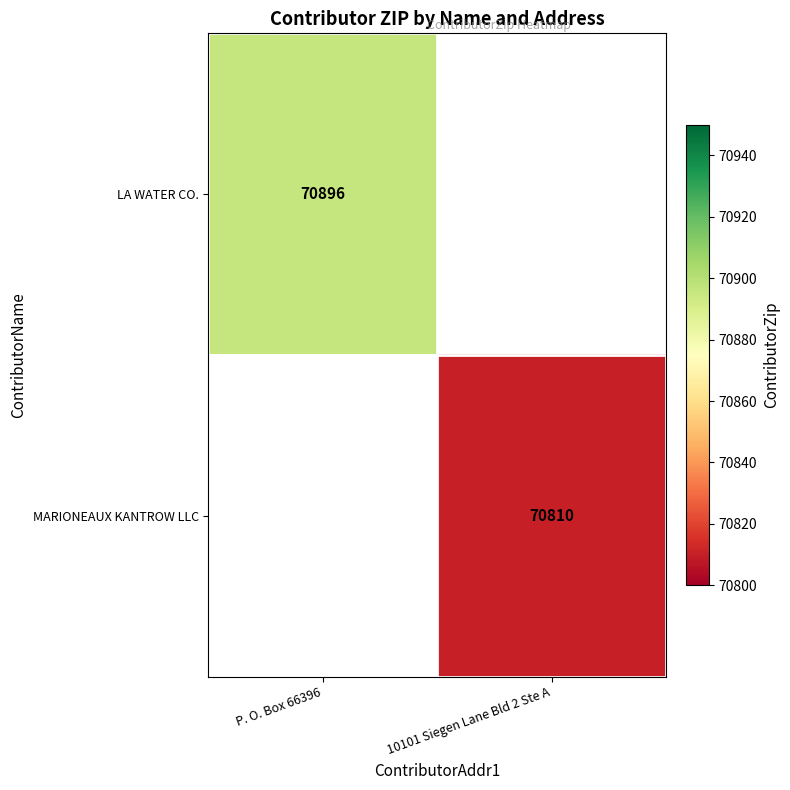

True or false: MARIONEAUX KANTROW LLC has a value of 70810 at 10101 Siegen Lane Bld 2 Ste A.

True